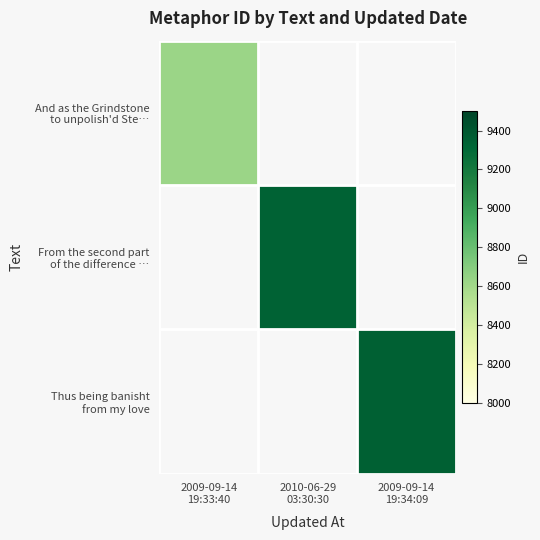

How many values in And as the Grindstone to unpolish'd Ste… are above zero?

1